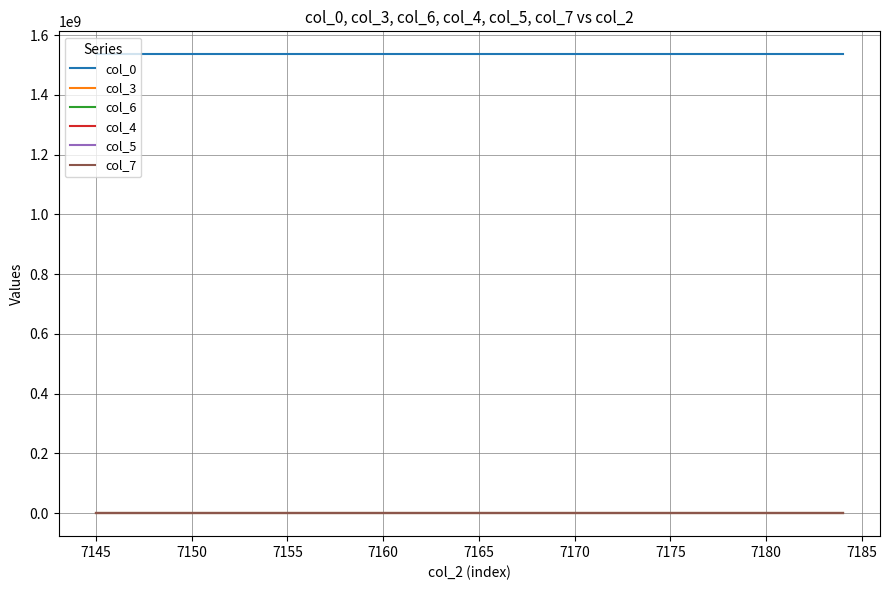

Which series has the largest total across all categories?

col_0